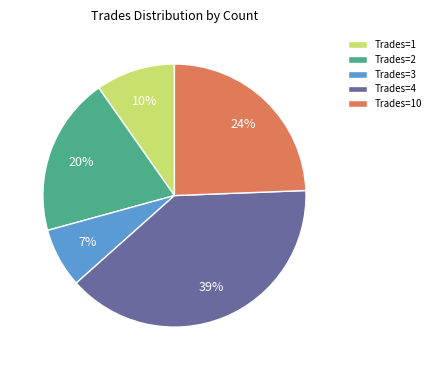

How many segments does this pie chart have?

5